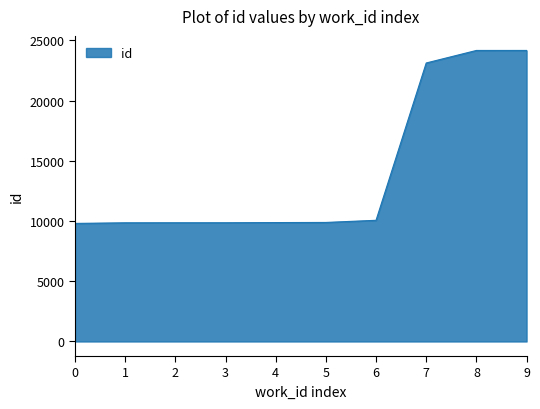

What is the smallest value displayed?

9806